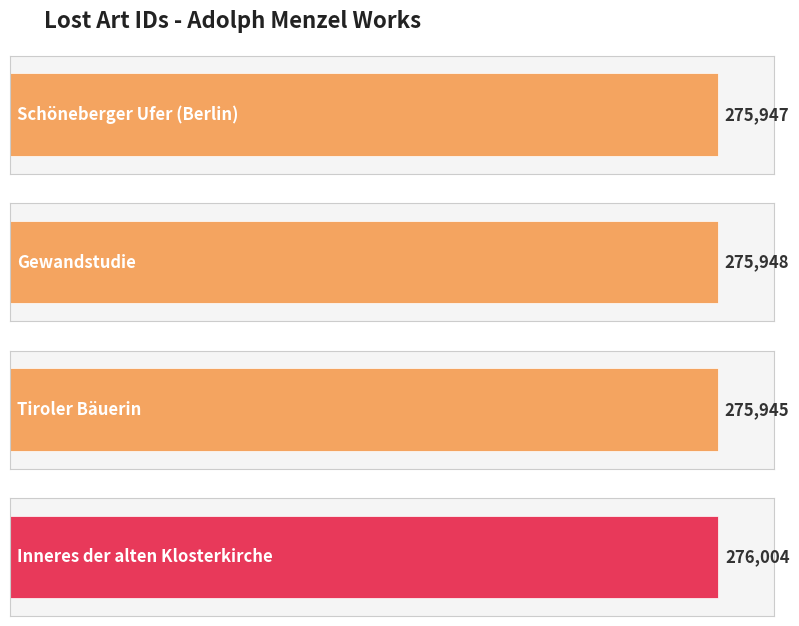

What is the label of the 1st bar from the left?

Schöneberger Ufer (Berlin)